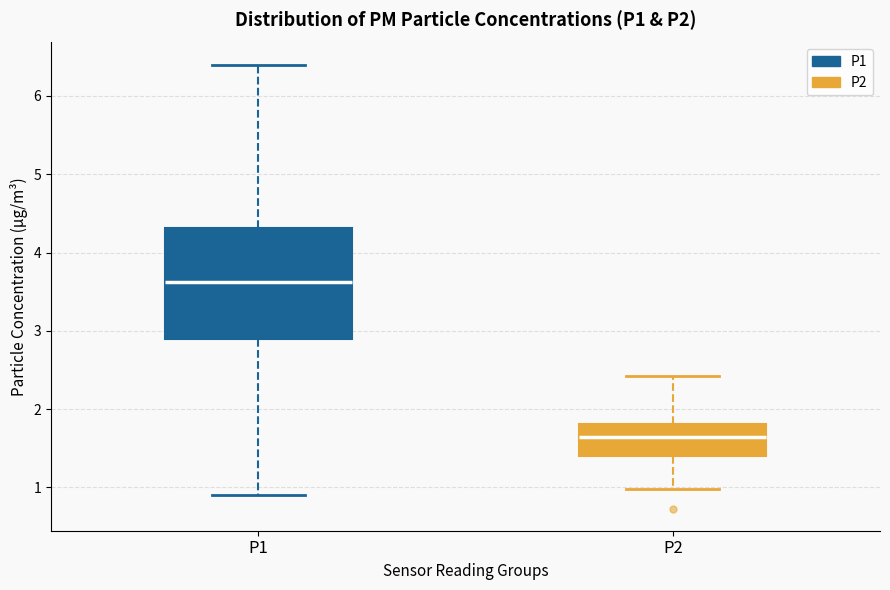

Reading left to right, read every box against the y-axis: the position of its median line, the range the box covers, and the ends of its whiskers. The values are not printed on the chart, so give them approximately, as read against the axis.

P1: median 3.6, box 2.9 to 4.3, whiskers 0.9 to 6.4
P2: median 1.6, box 1.4 to 1.8, whiskers 1.0 to 2.4